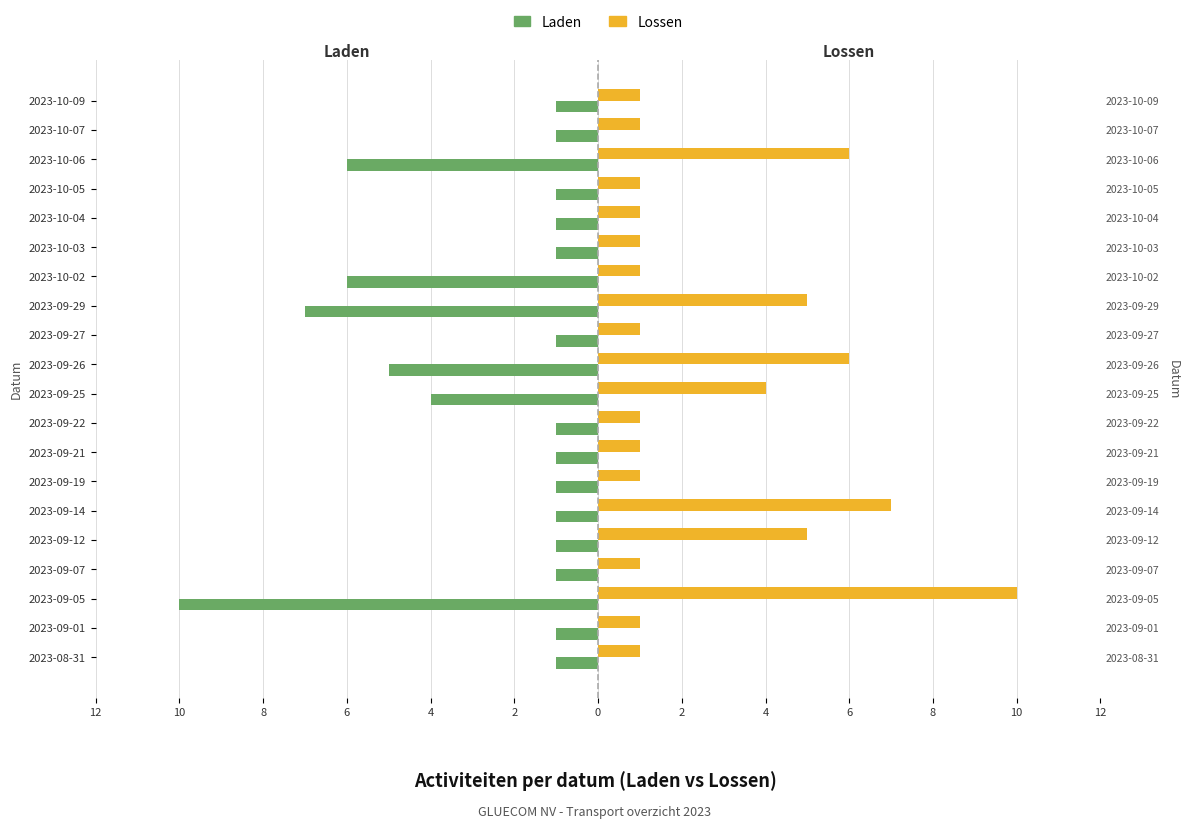

Is it true that Laden equals -6 at 2023-09-25?

False